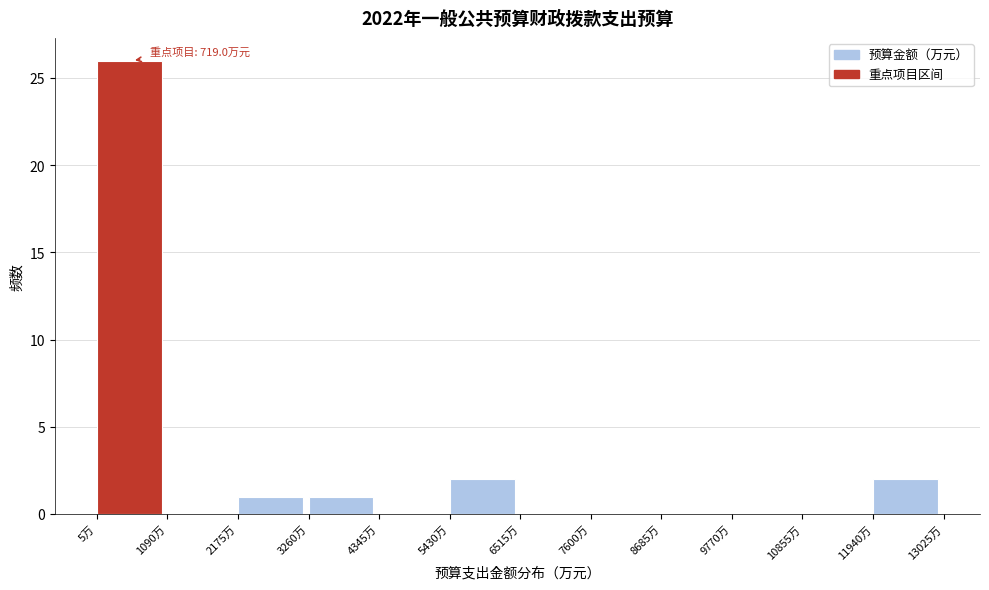

Which range on the x-axis has the tallest bar?

0 to 1000